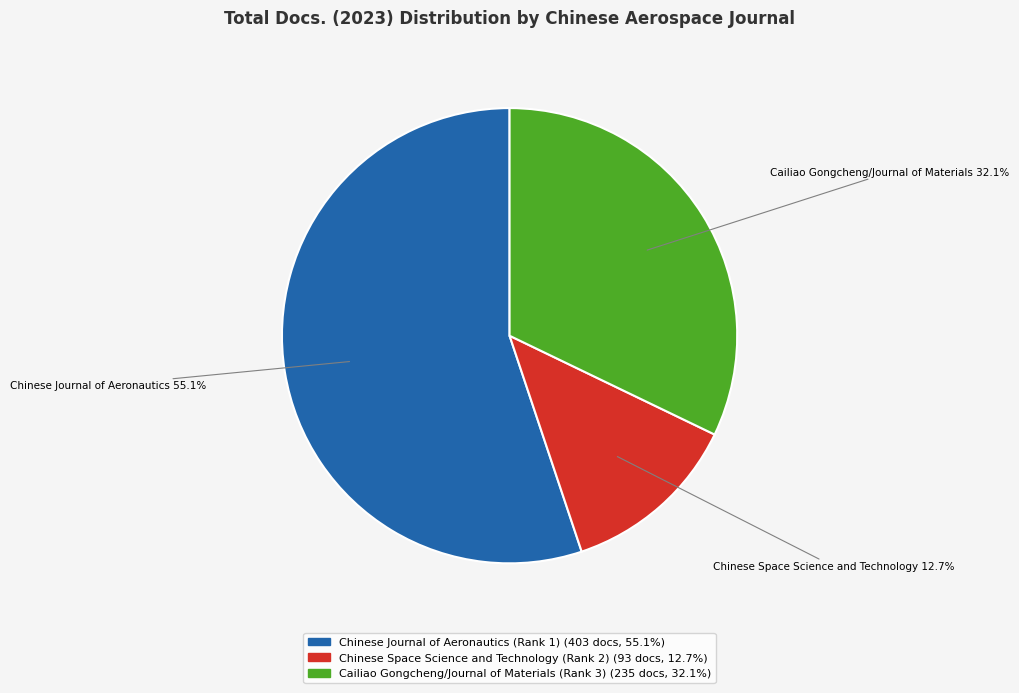

To the nearest percent, what is the average slice percentage?

33%